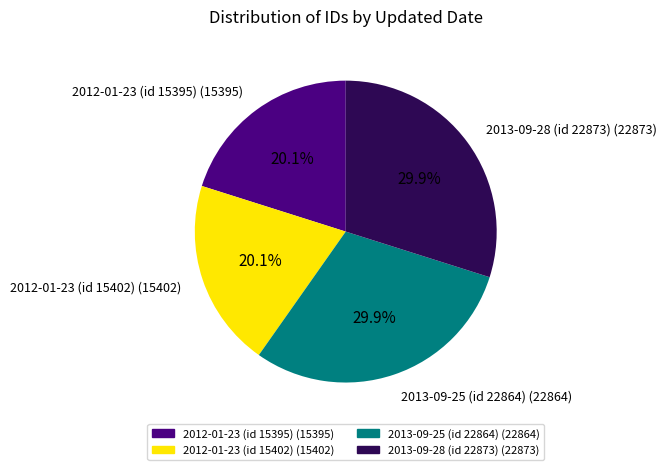

What percentage is NOT represented by 2012-01-23 (id 15402)?

79.9%